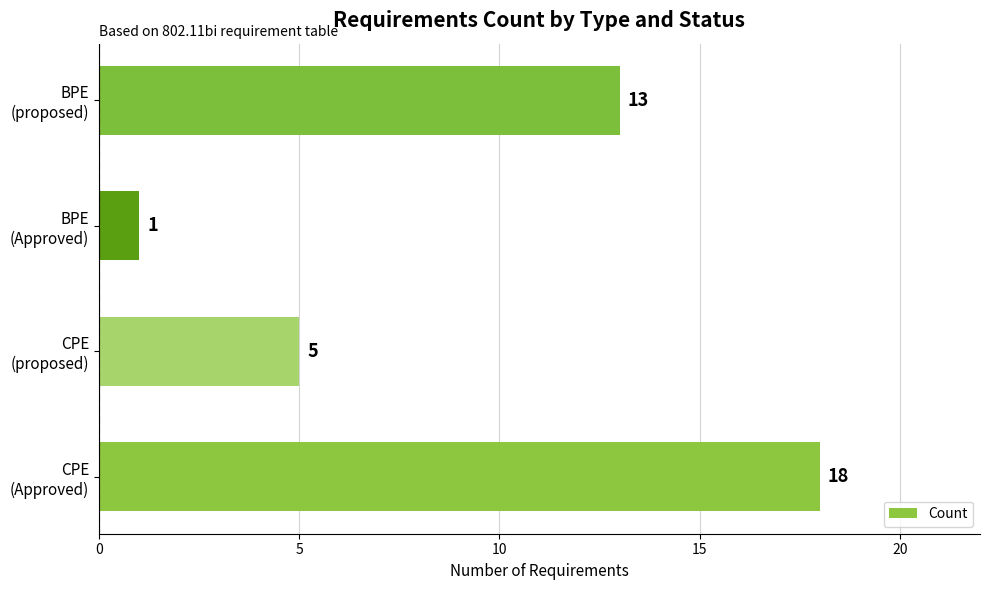

How many values are between 5 and 18?

3